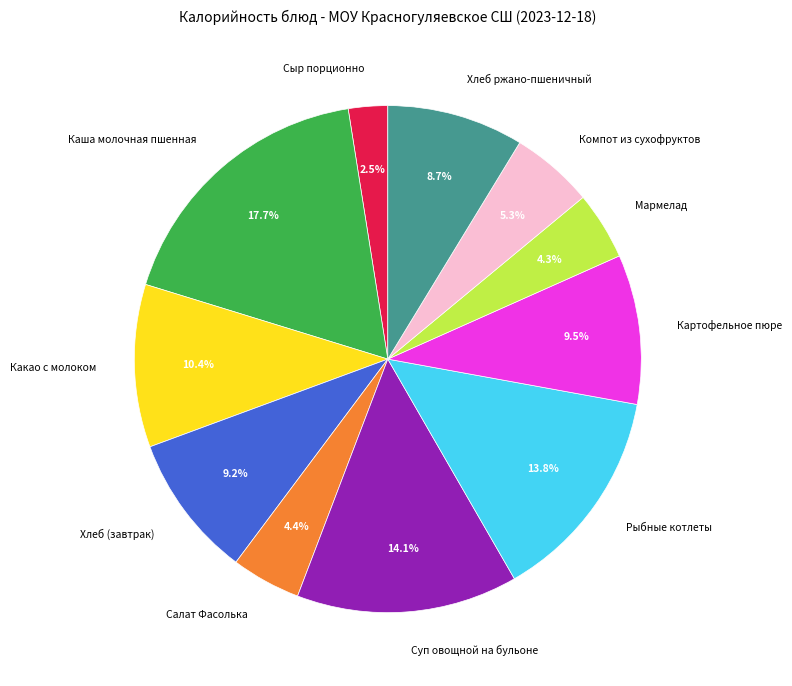

How many slices are in this pie chart?

11